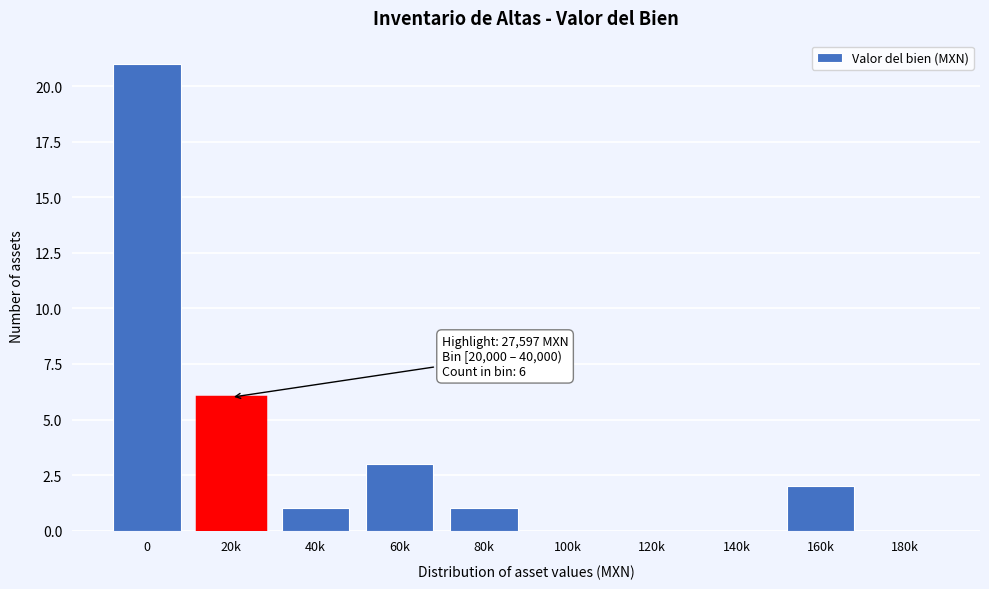

Reading left to right, transcribe all the data shown in this chart.

0=21	20k=6	40k=1	60k=3	80k=1	100k=0	120k=0	140k=0	160k=2	180k=0